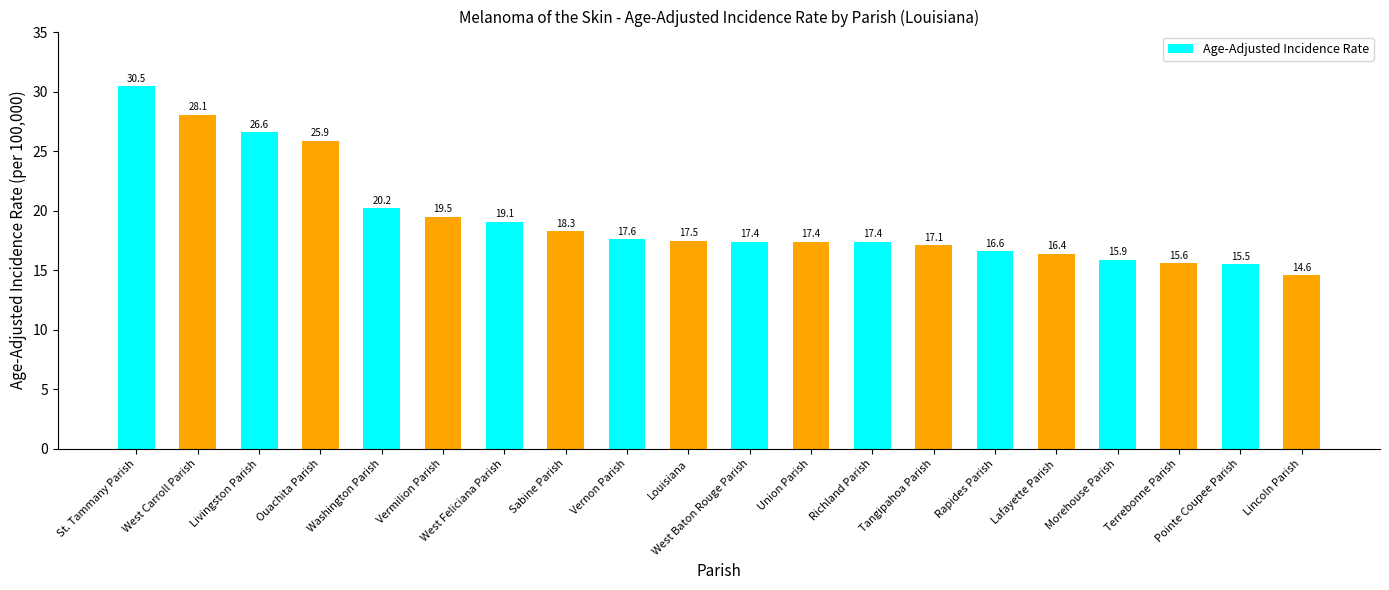

What position from the right is Rapides Parish?

6